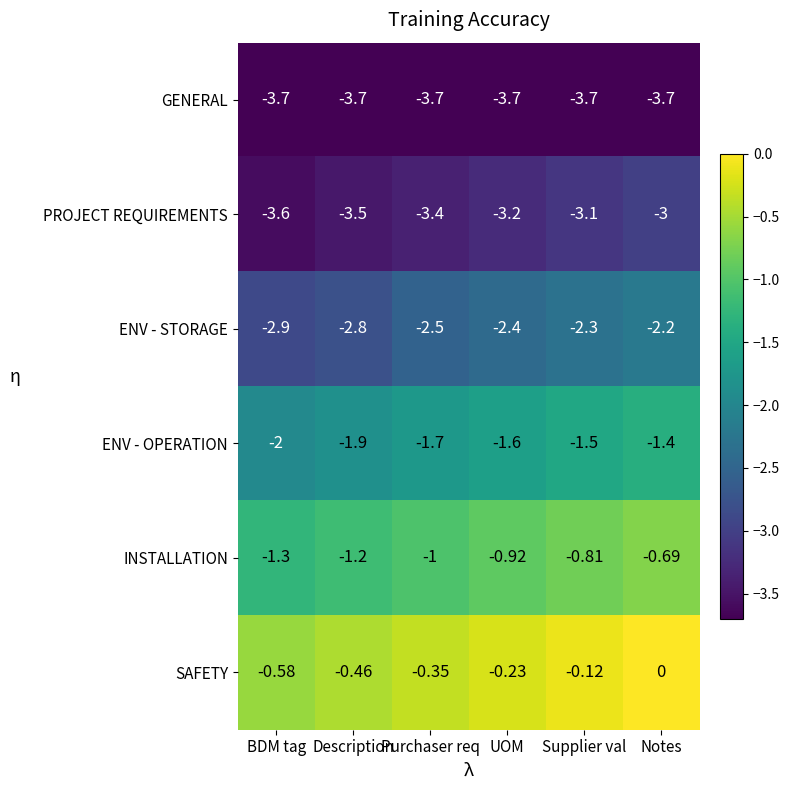

What is the total value across all series at BDM tag?

-14.1